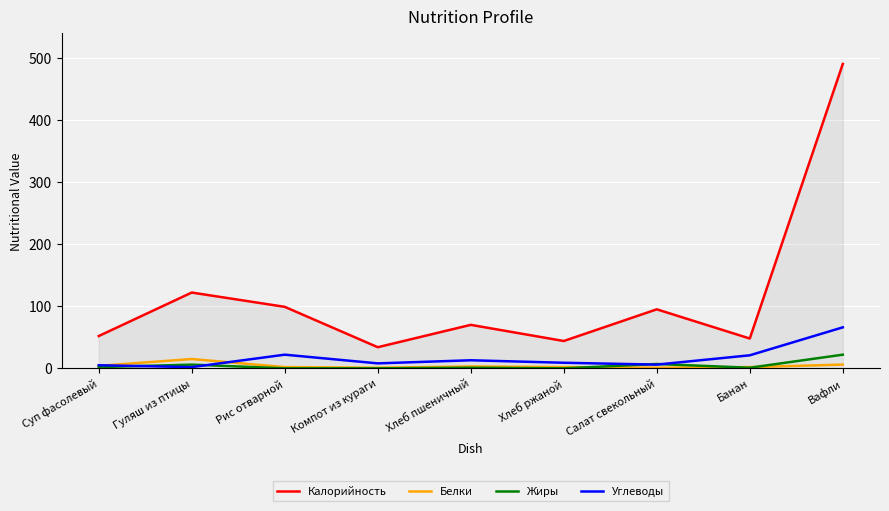

At which category is the sum across all series the highest?

Вафли